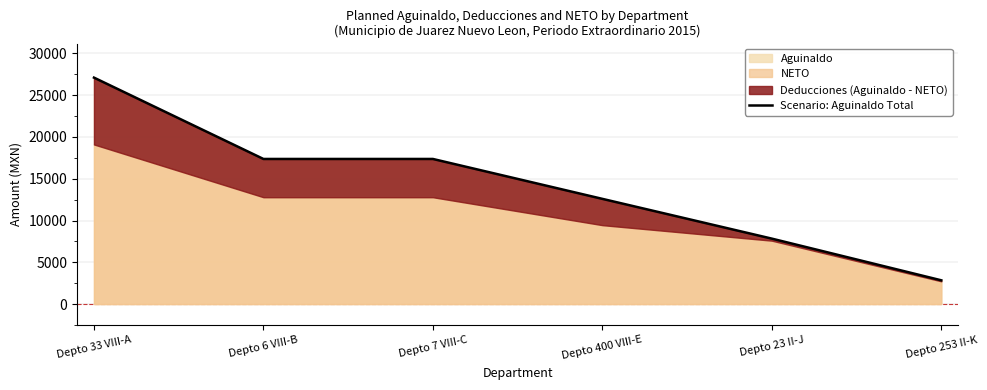

Is it true that the value at Depto 23 II-J is 3162.9?

False